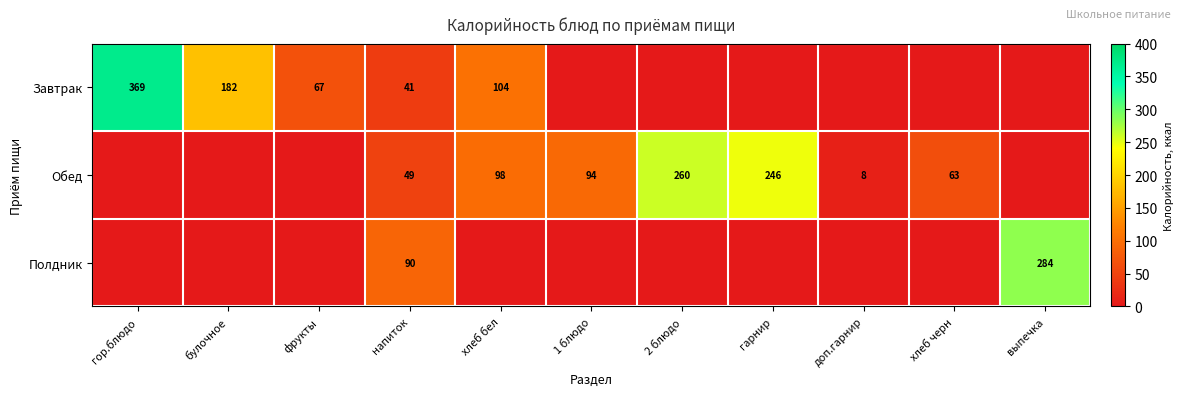

At how many categories does at least one series exceed 161?

5